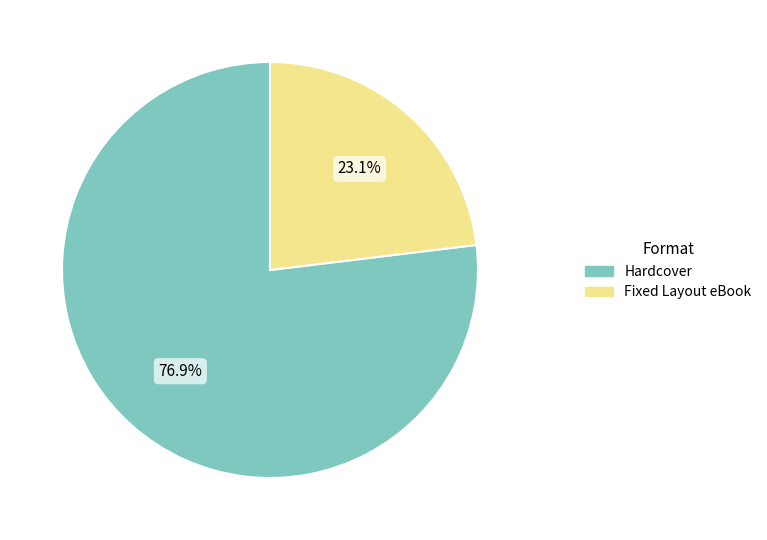

Does Hardcover represent more than half of the total?

Yes